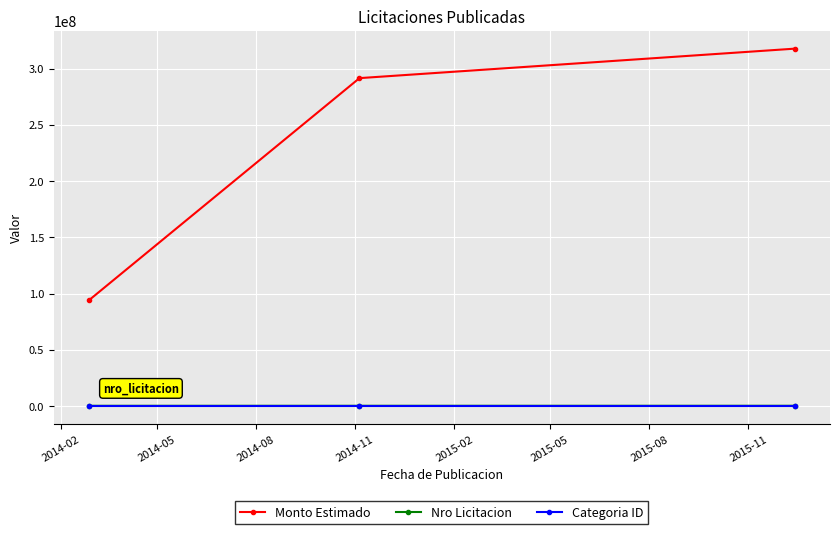

What is the highest value of the Categoria ID series?

19